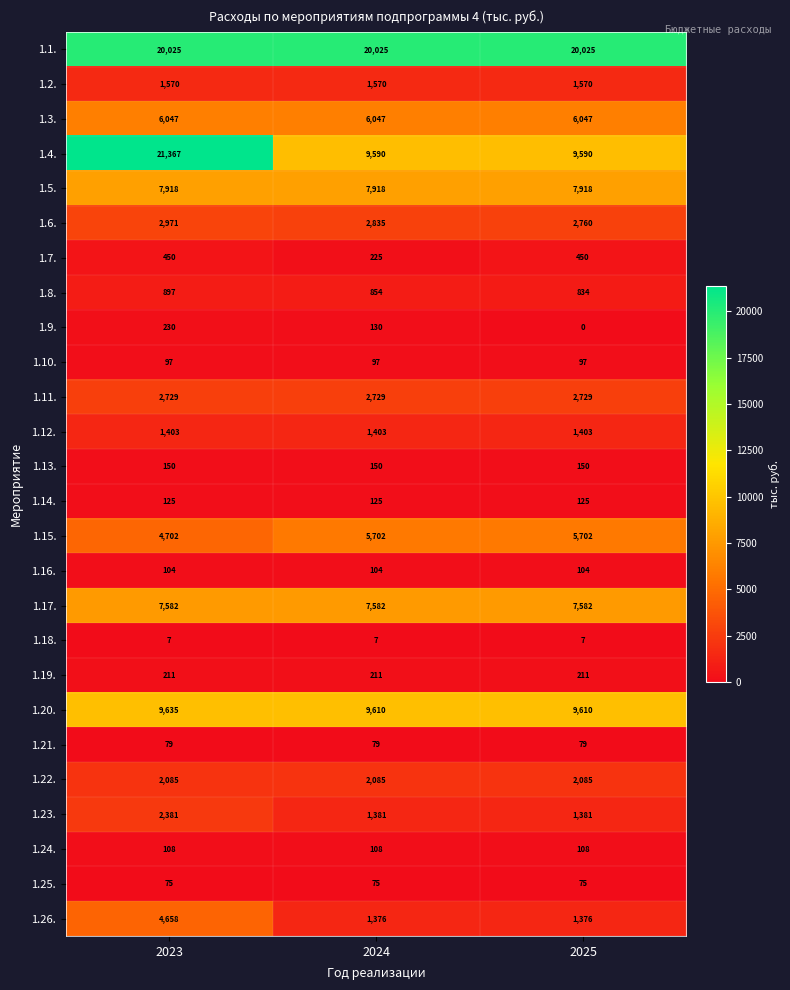

What is the sum of the 1.4. values at 2024 and 2023?

30957